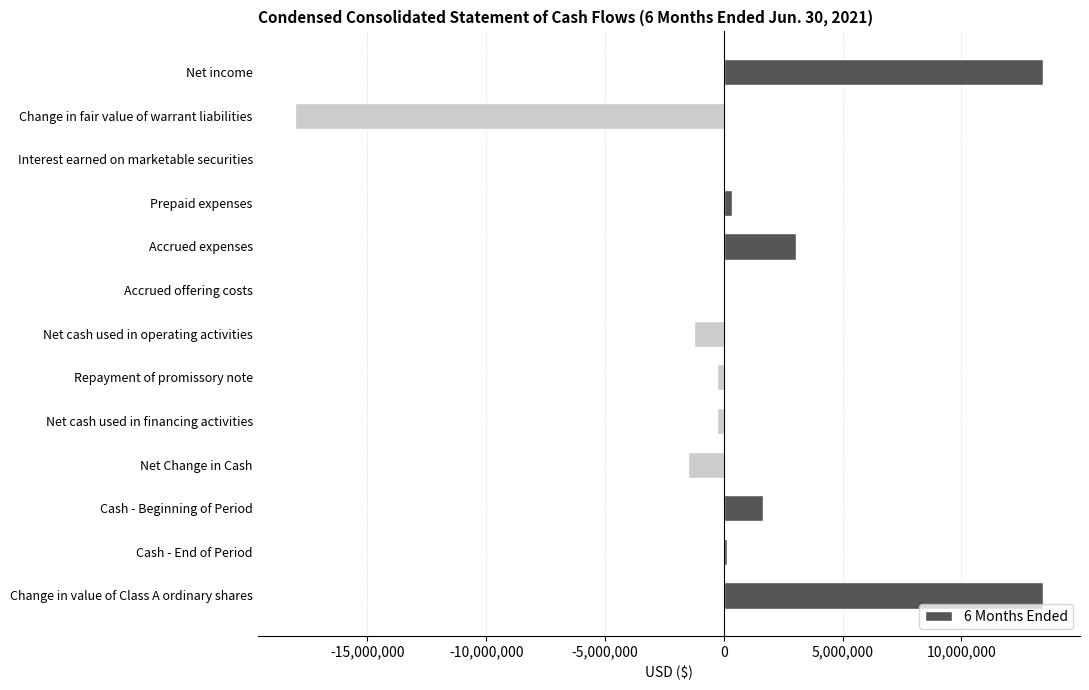

True or false: the data shows 3037815 at Accrued expenses.

True